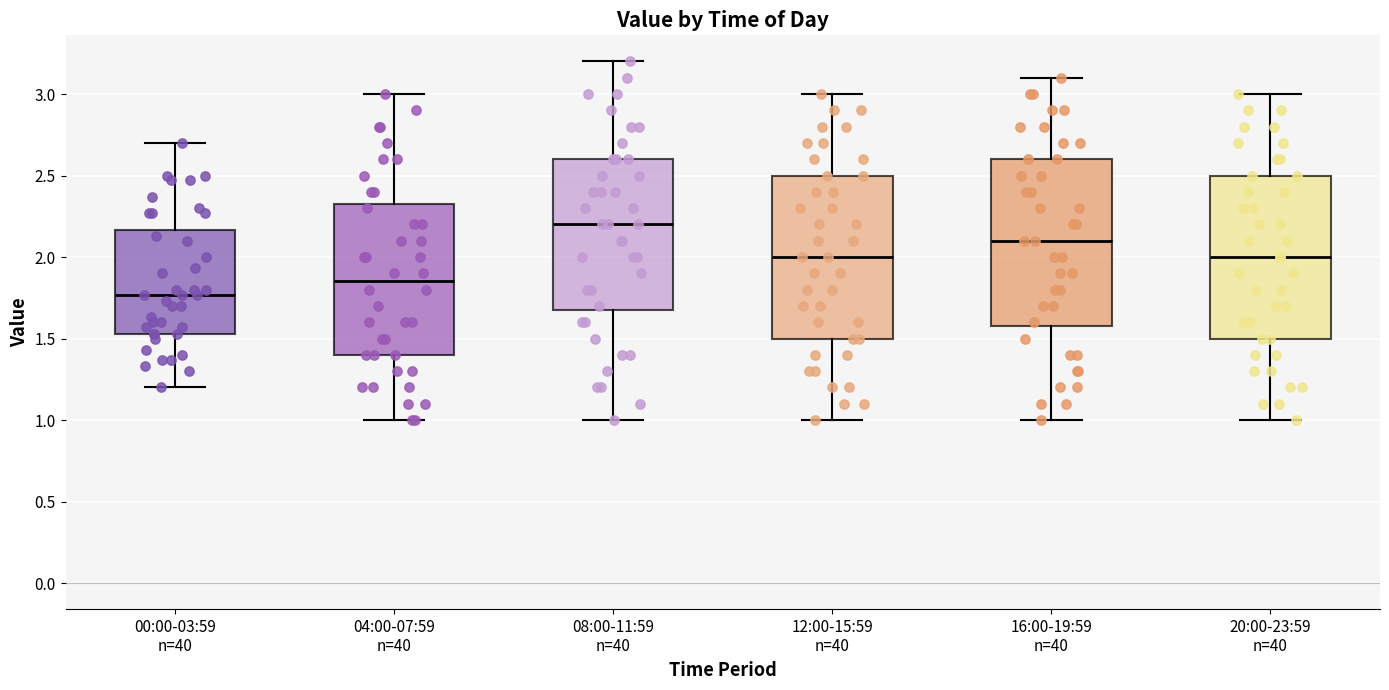

Reading left to right, transcribe this box plot: for each box, give where its median line is, the range the box spans, and where its two whiskers end, as read against the y-axis. The values are not printed on the chart, so give them approximately, as read against the axis.

00:00-03:59 n=40: median 1.75, box 1.55 to 2.15, whiskers 1.20 to 2.70
04:00-07:59 n=40: median 1.85, box 1.40 to 2.35, whiskers 1.00 to 3.00
08:00-11:59 n=40: median 2.20, box 1.70 to 2.60, whiskers 1.00 to 3.20
12:00-15:59 n=40: median 2.00, box 1.50 to 2.50, whiskers 1.00 to 3.00
16:00-19:59 n=40: median 2.10, box 1.60 to 2.60, whiskers 1.00 to 3.10
20:00-23:59 n=40: median 2.00, box 1.50 to 2.50, whiskers 1.00 to 3.00